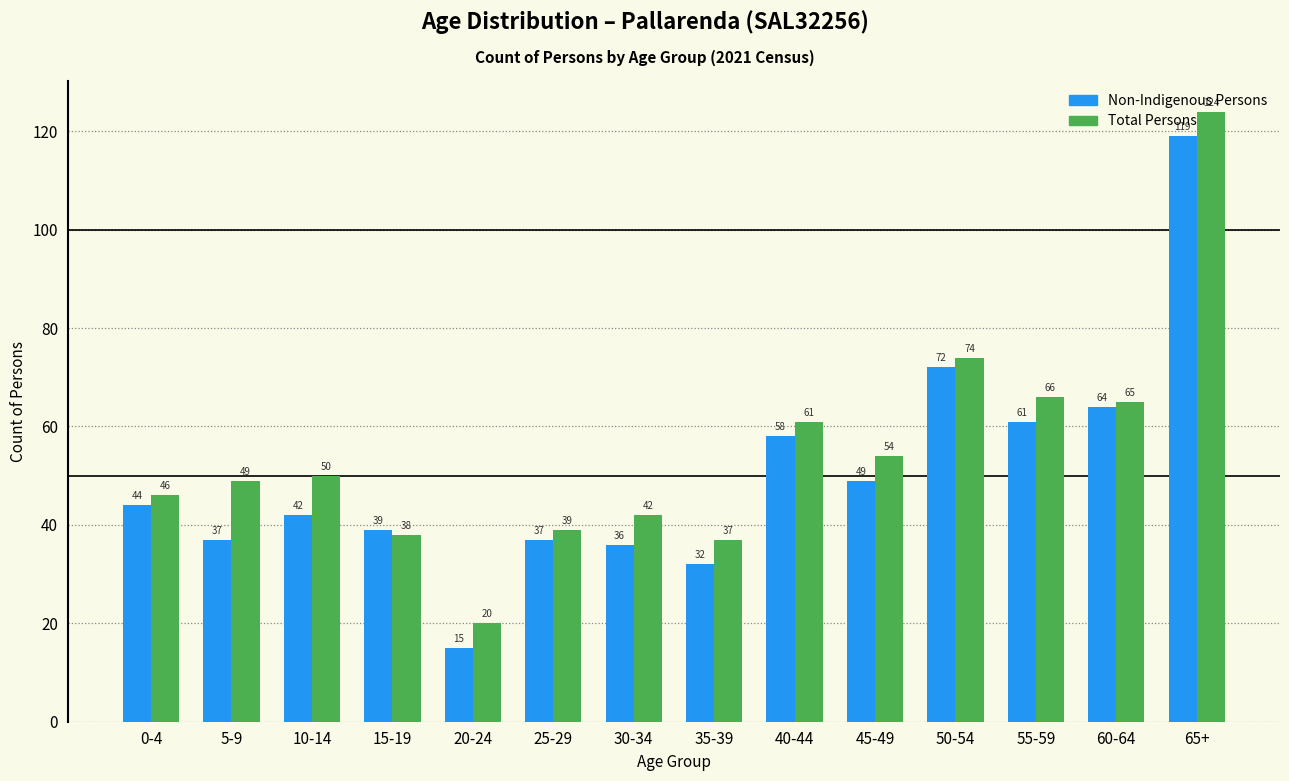

What is the sum of the Total Persons values at 35-39 and 45-49?

91